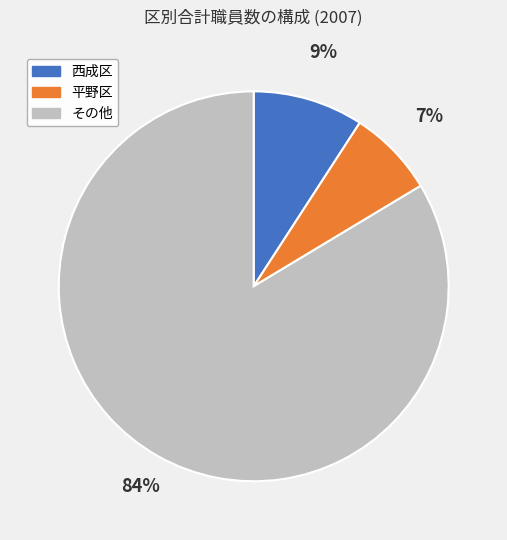

Approximately how many times larger is the value at 平野区 compared to 西成区?

0.8